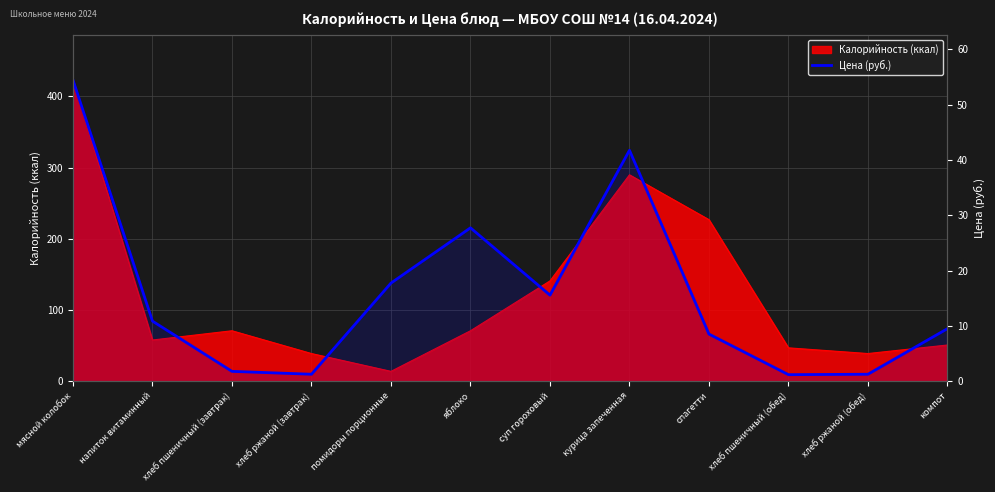

Is it true that the value at помидоры порционные is 31.8?

False